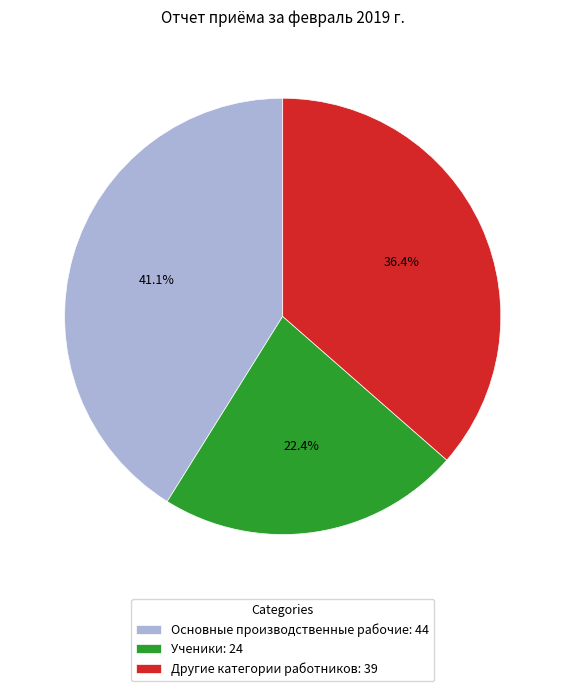

True or false: Основные производственные рабочие accounts for 41% of the total.

True